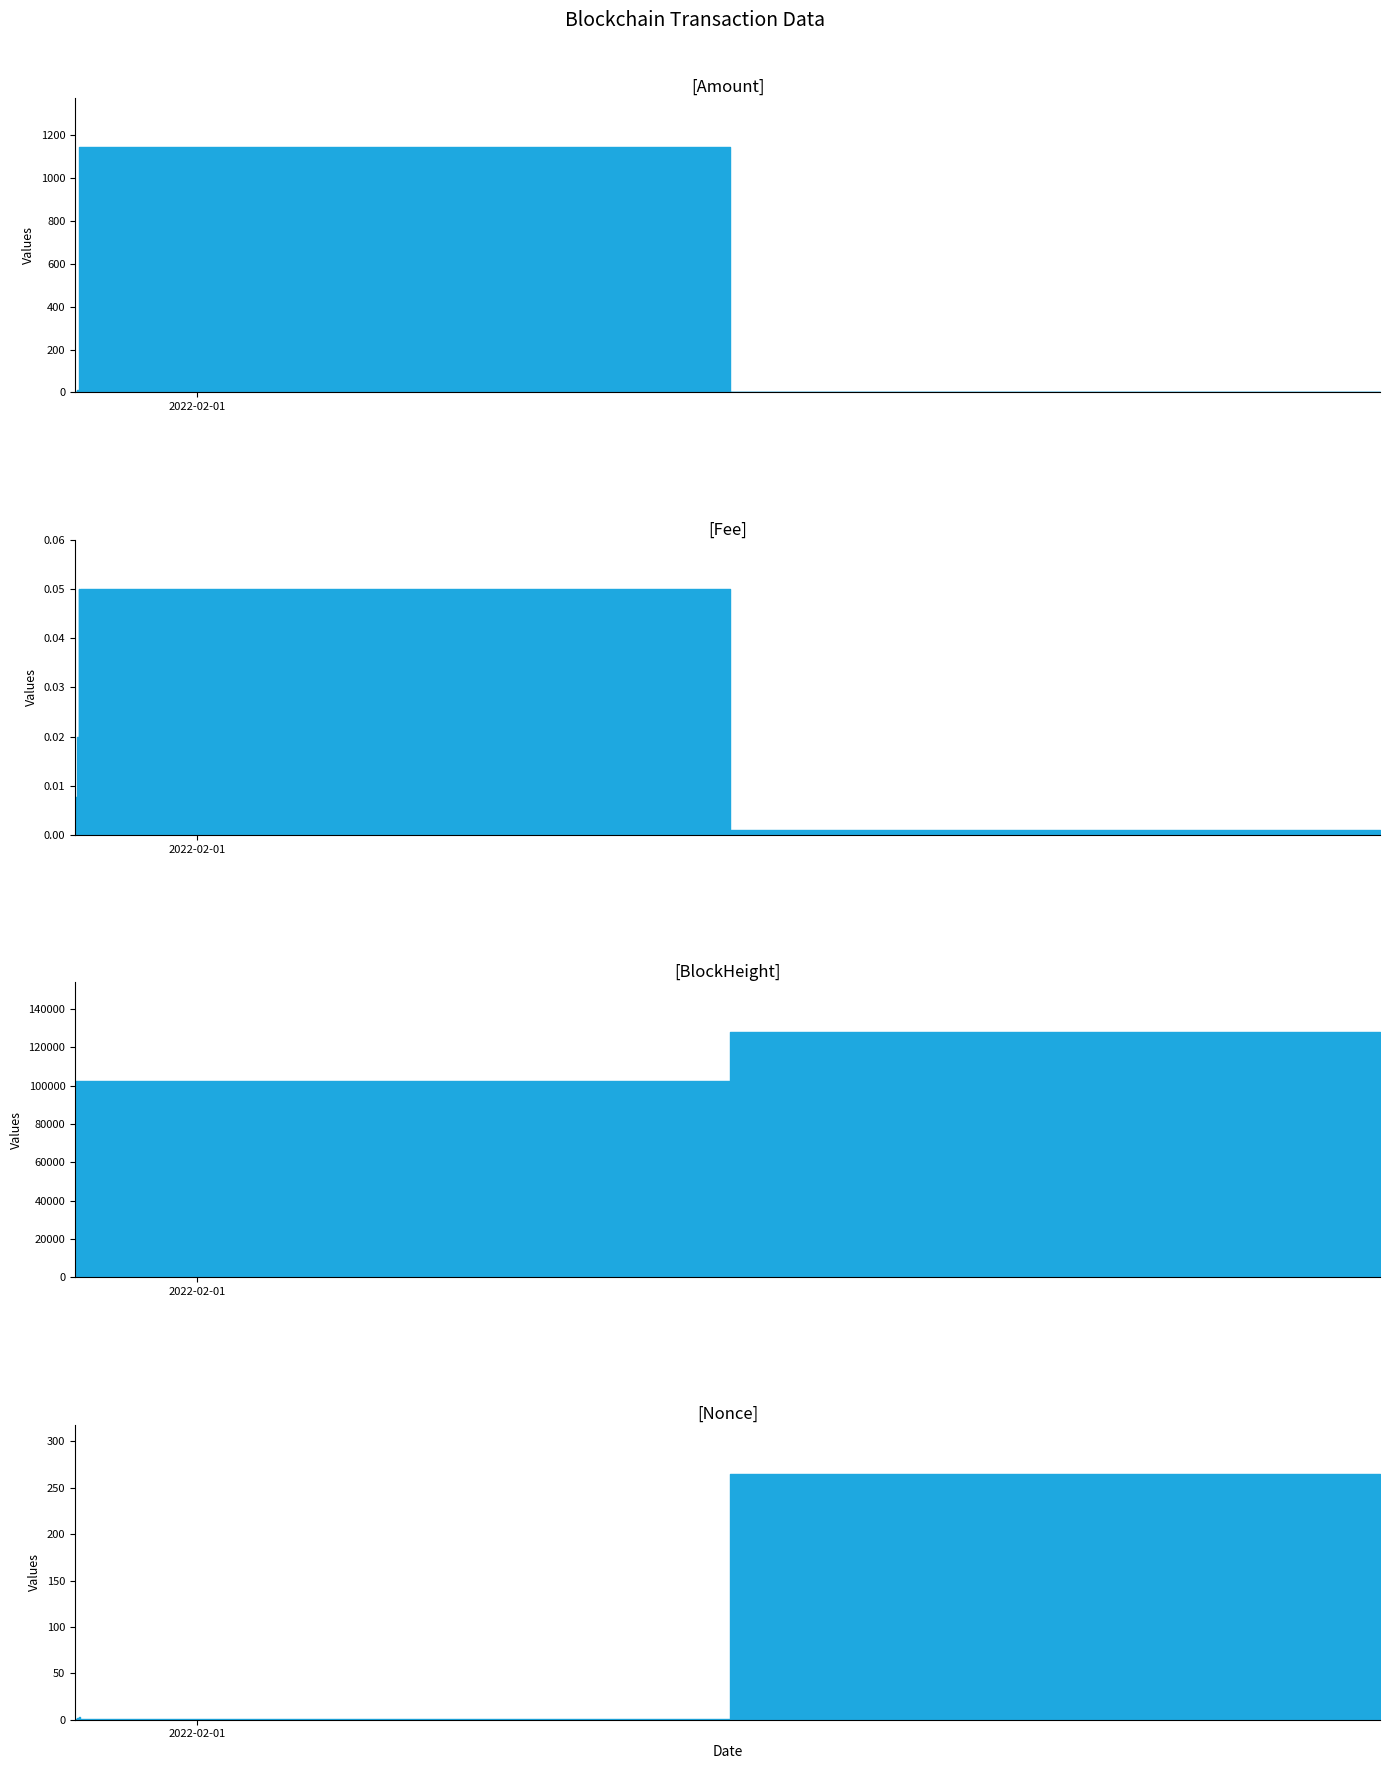

What position from the left is 2022-01-24 18:09?

2